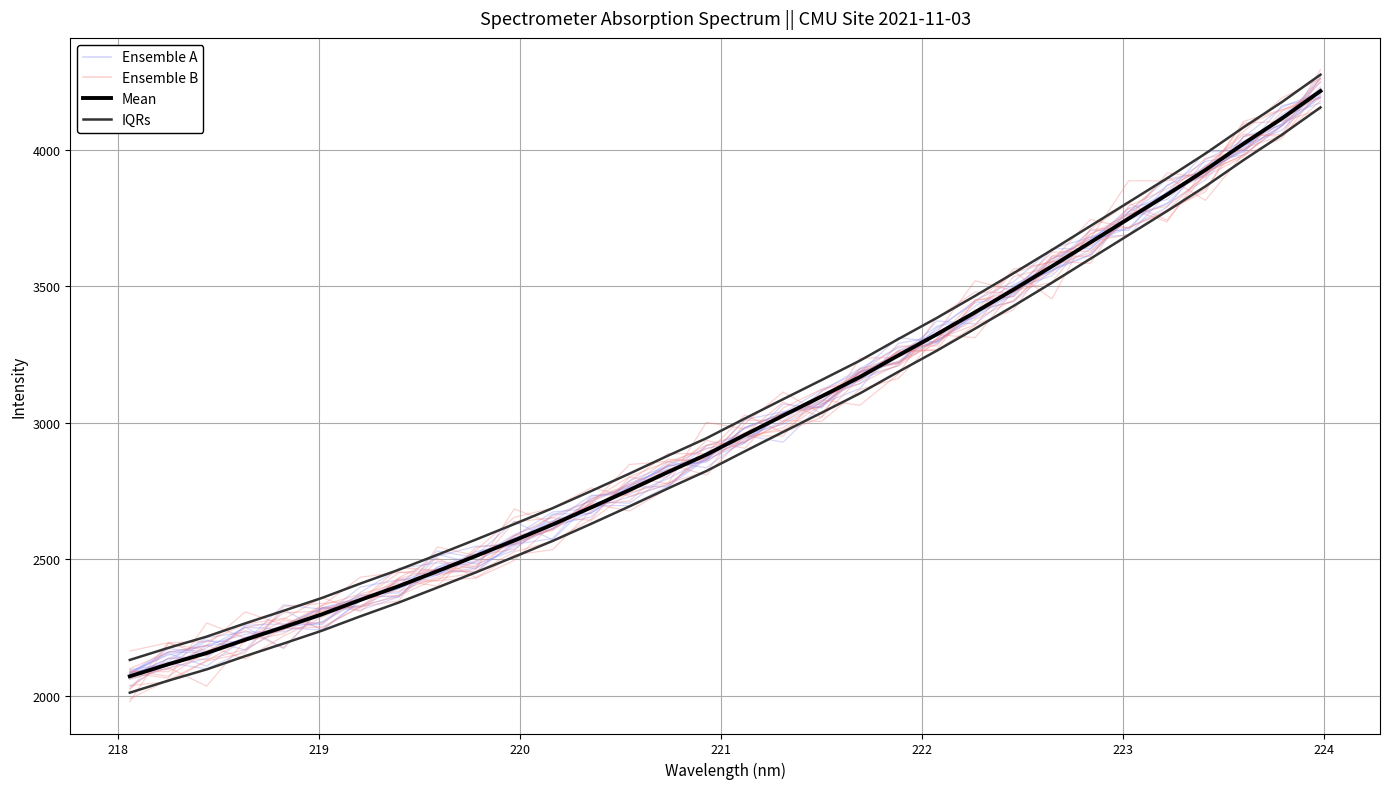

How many interior local peaks does the Ensemble B series have?

6